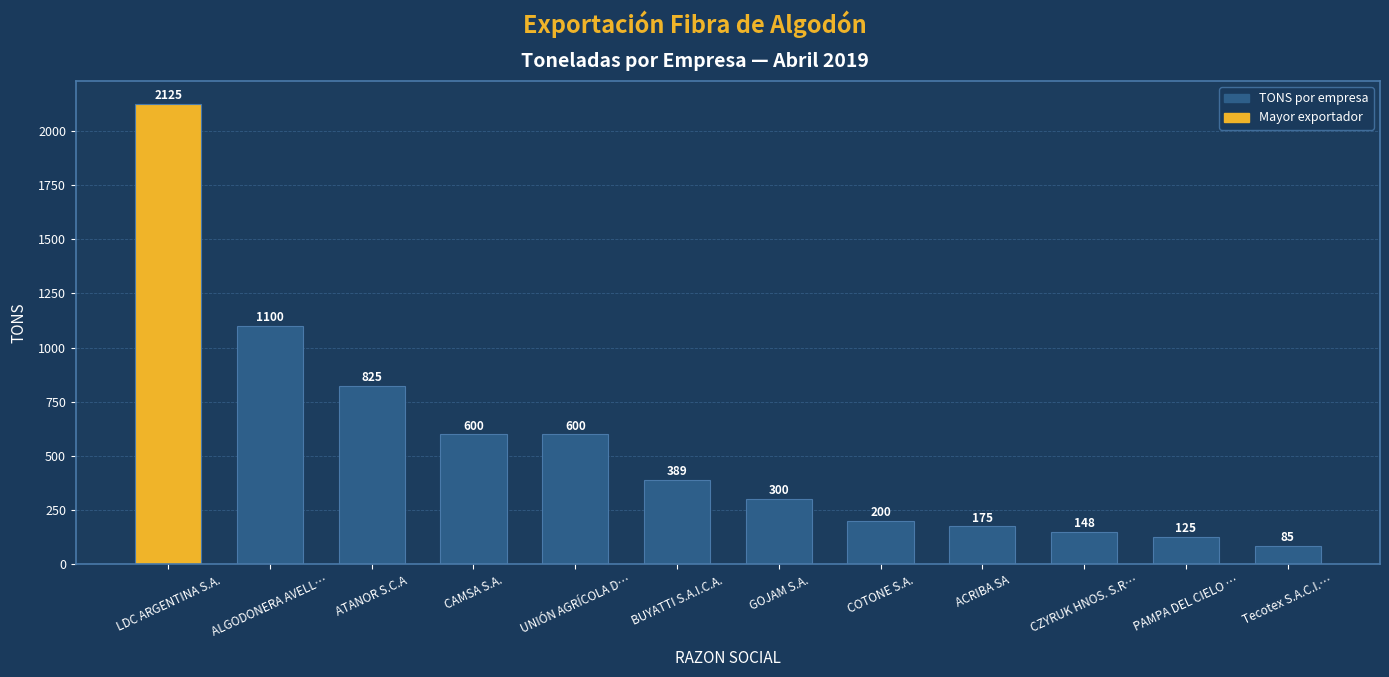

Are the bars grouped side by side (vs. stacked)?

No